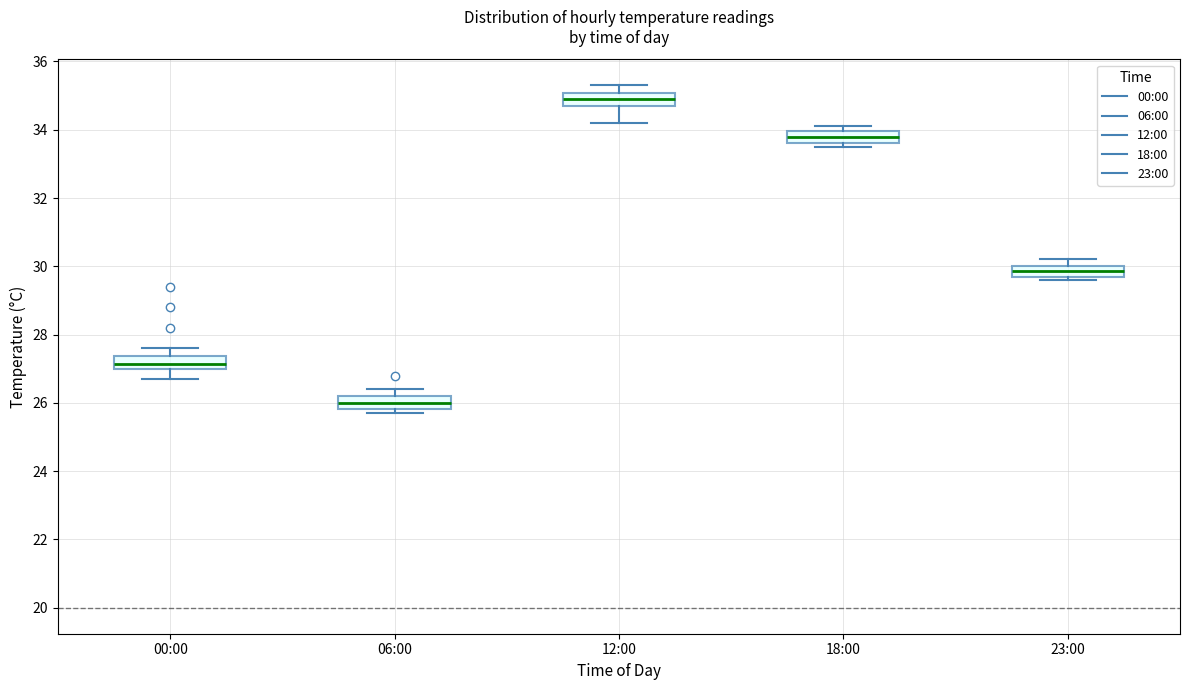

Where does the median line of the box for 06:00 sit on the y-axis? The values are not printed on the chart, so give them approximately, as read against the axis.

26.0